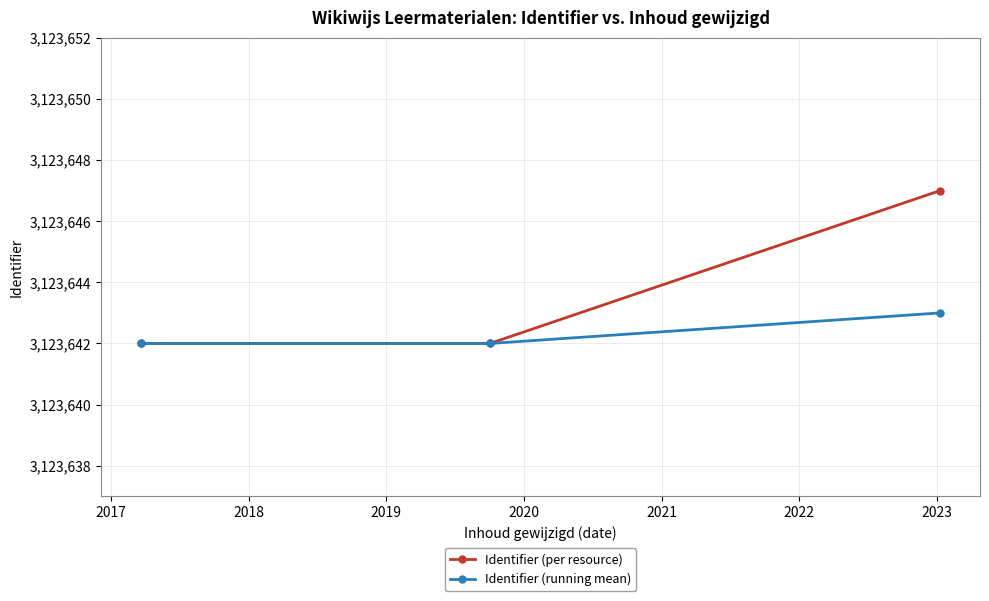

Which series has the largest total across all categories?

Identifier (per resource)